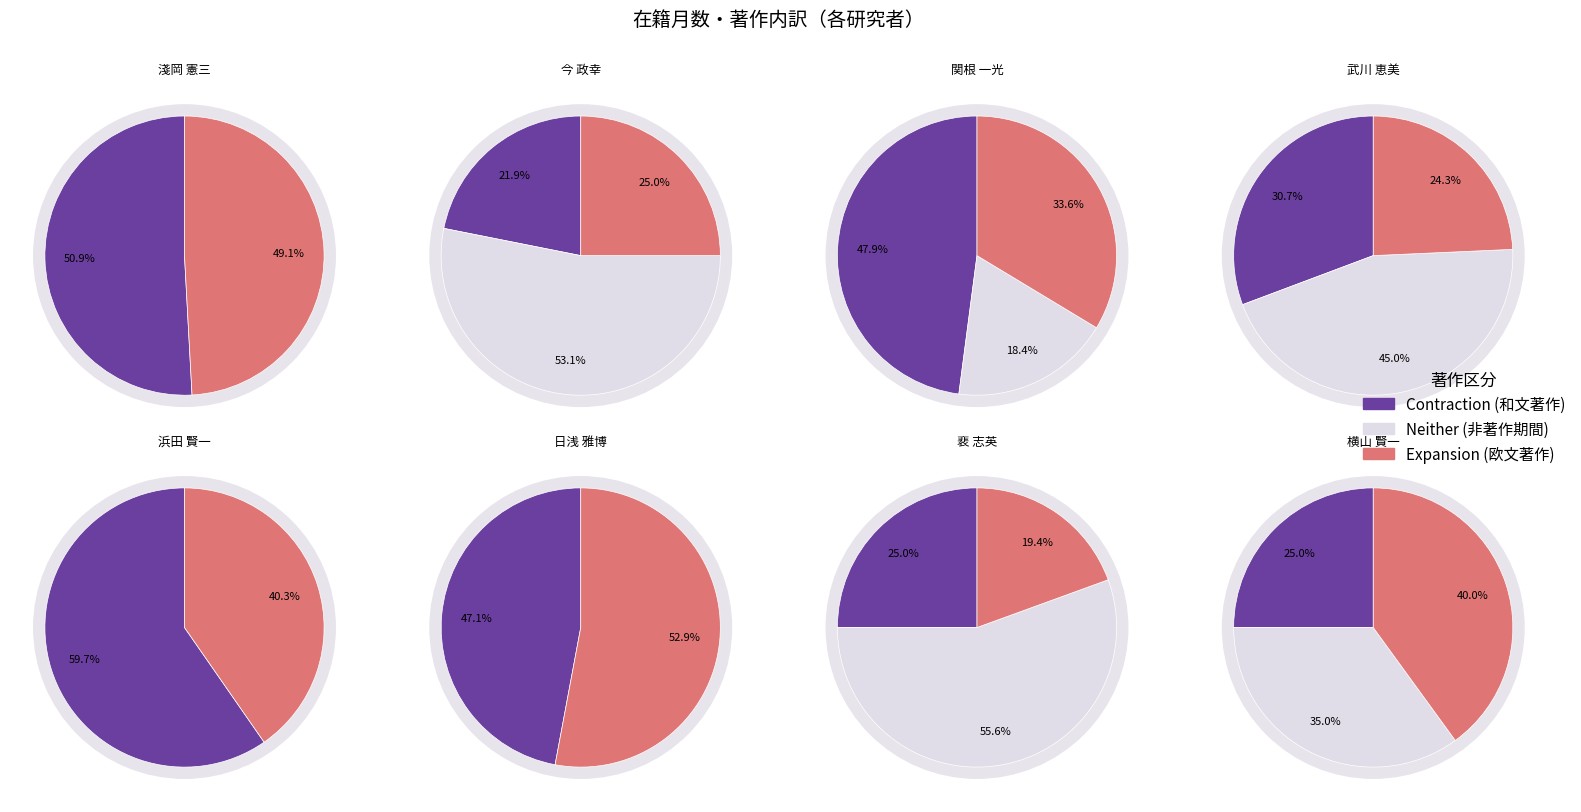

To the nearest percent, what portion does 浜田 賢一 represent?

22%